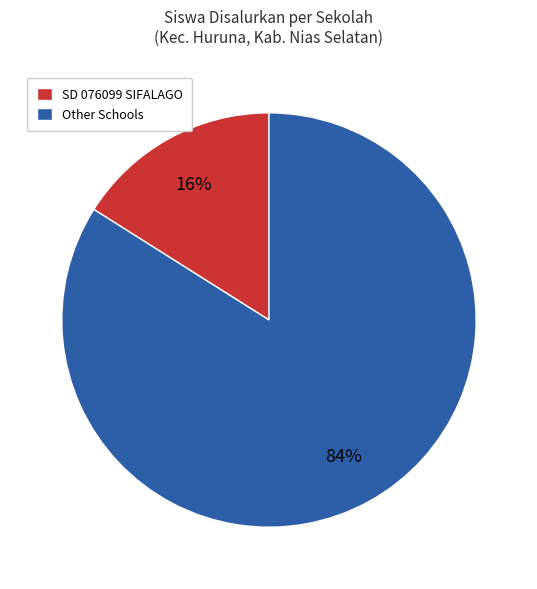

Between SD 076099 SIFALAGO and Other Schools, which is larger?

Other Schools